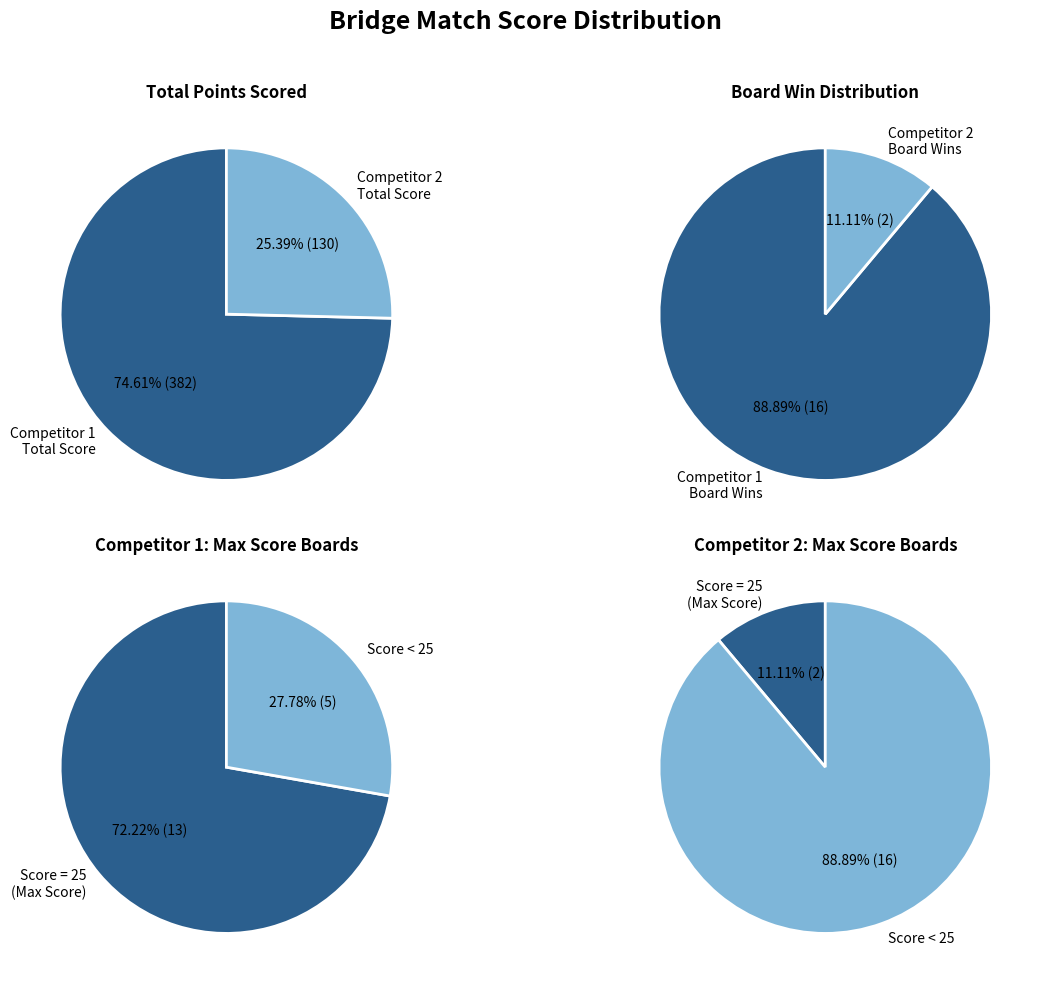

Rank the series by their average value, from lowest to highest.

Competitor 2 (Score 2), Competitor 1 (Score 1)